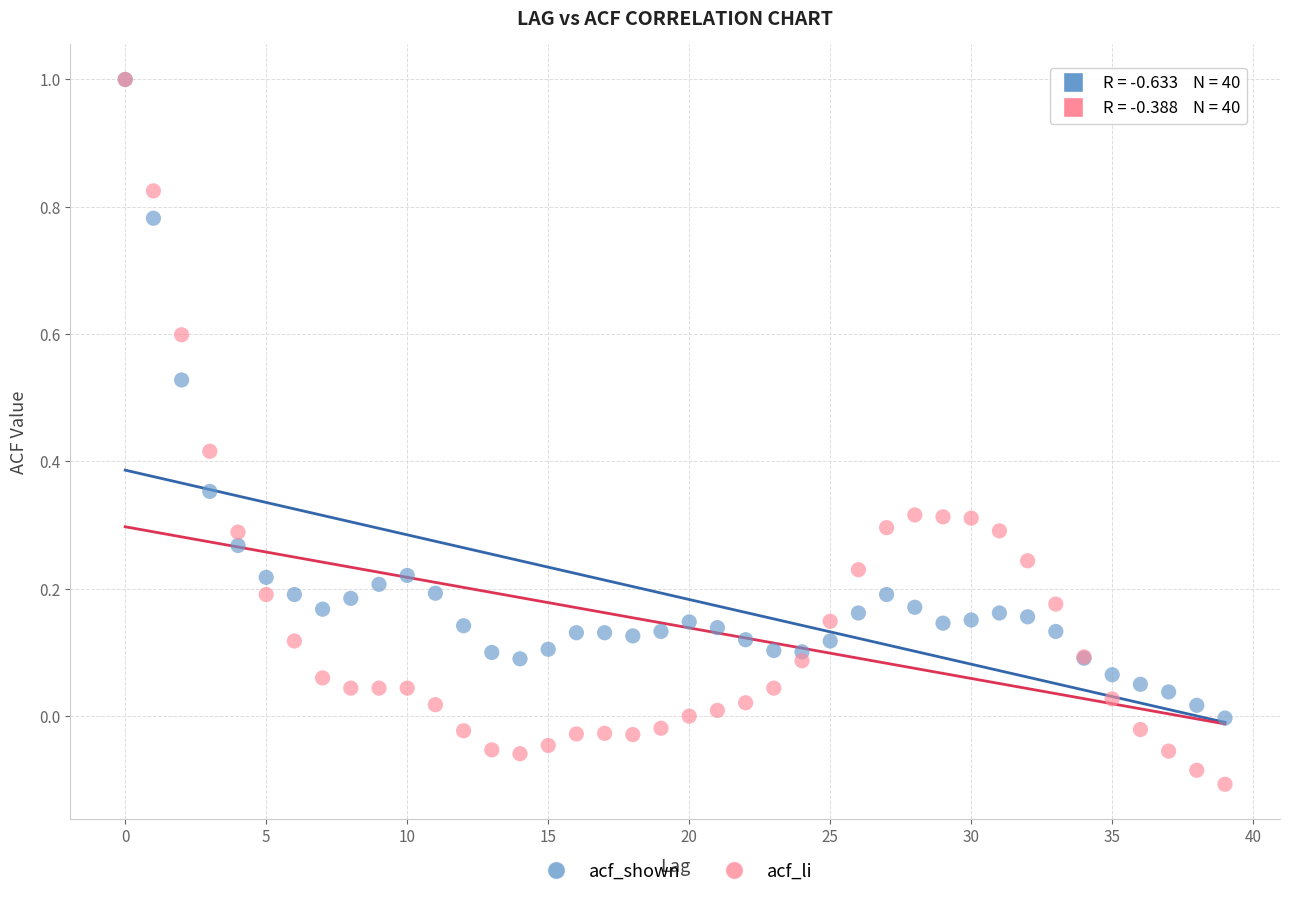

What are all the series names shown in the legend?

acf_shown, acf_li